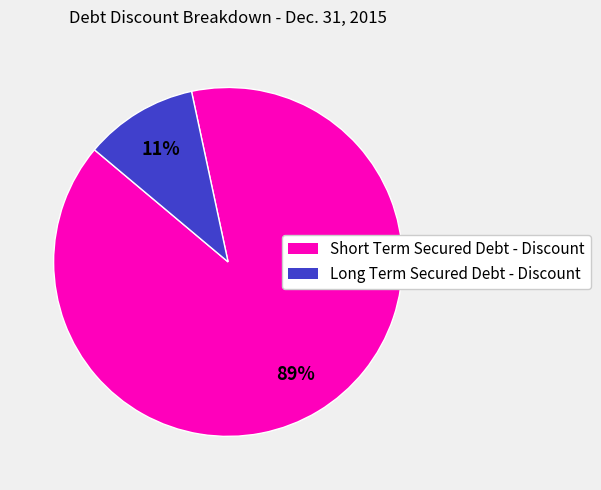

Which category has the smallest portion of the pie?

Long Term Secured Debt - Discount